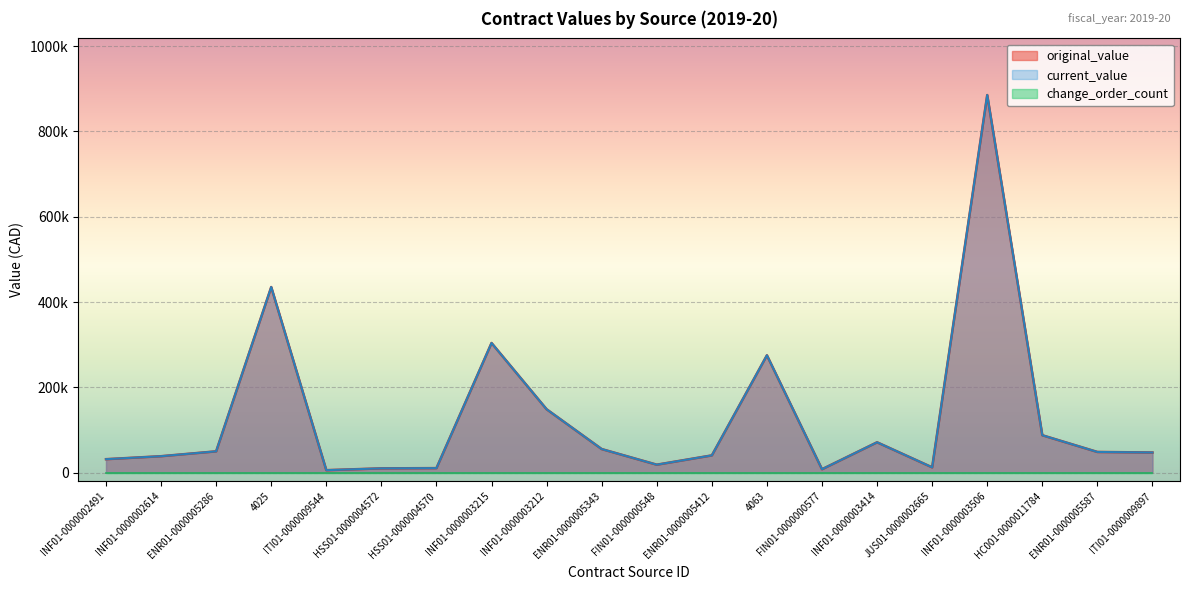

What value does the current_value series have at INF01-0000003414?

71108.3